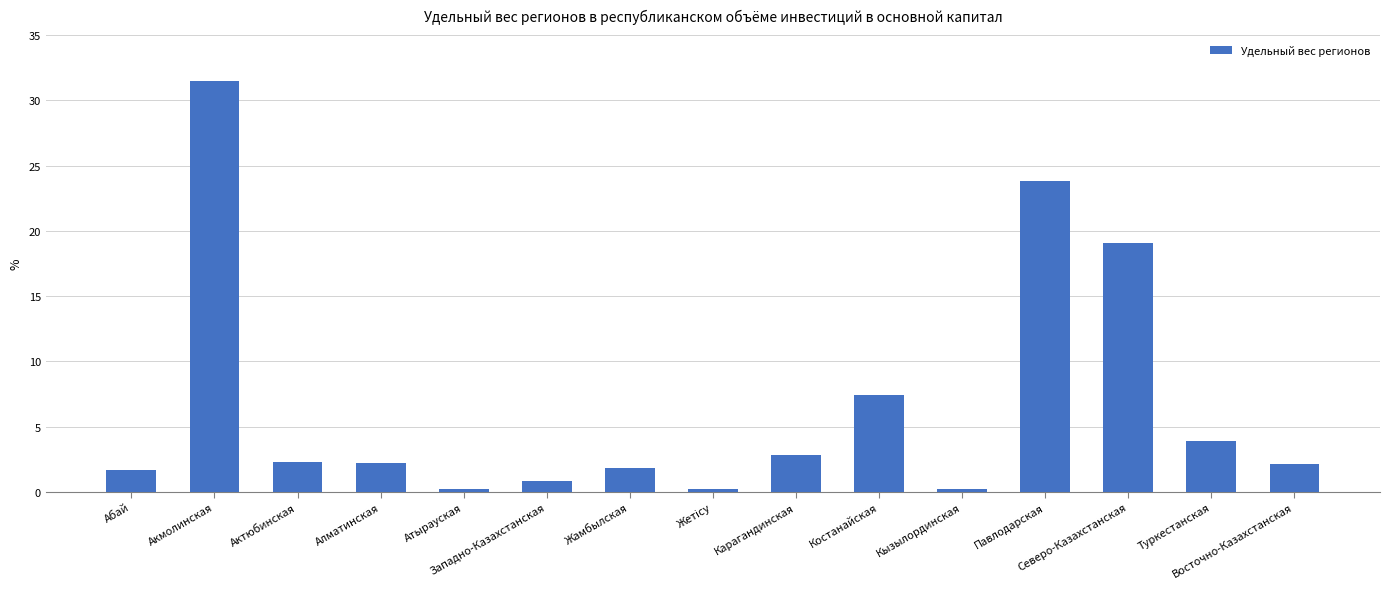

What is the minimum value shown in the chart?

0.2